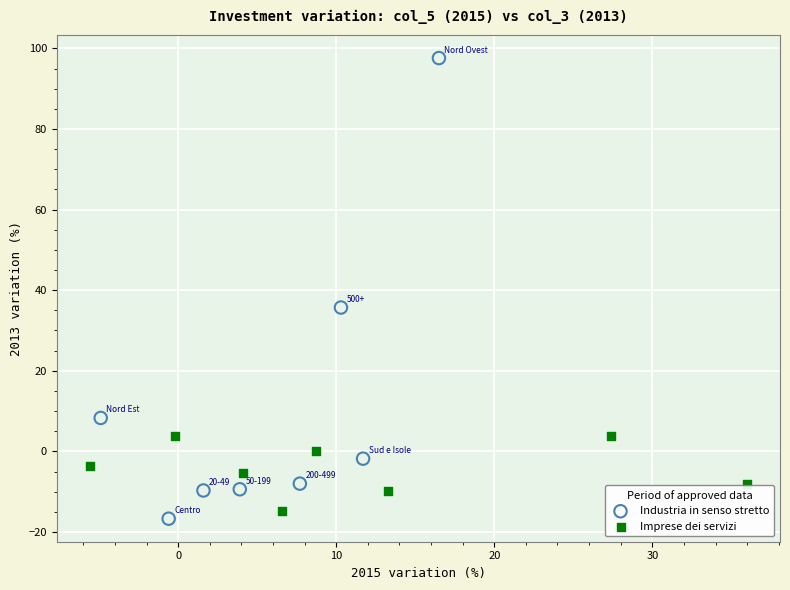

Which series contains the highest Y value?

Industria in senso stretto